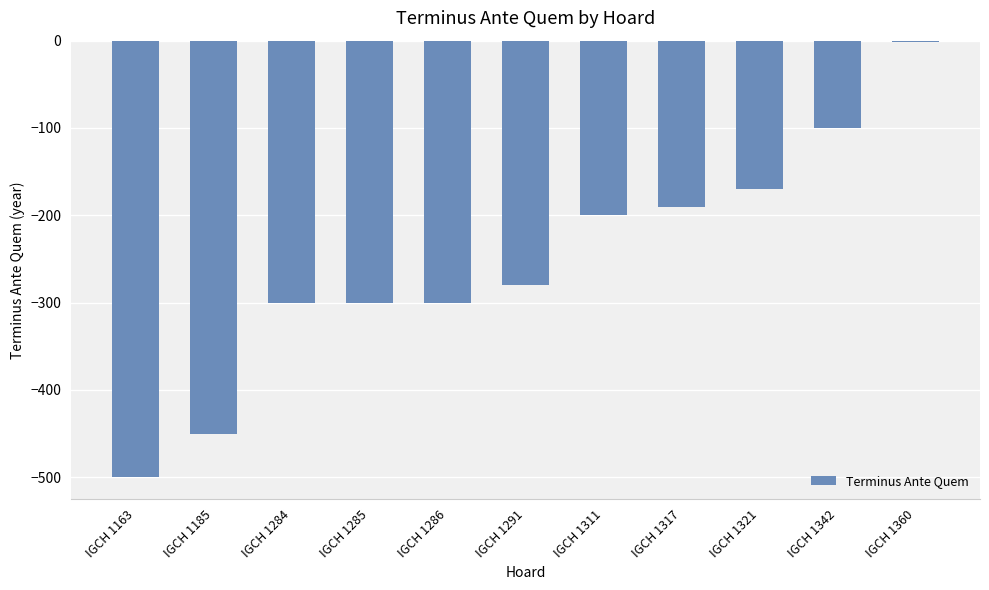

What value does the data have at IGCH 1185?

-450